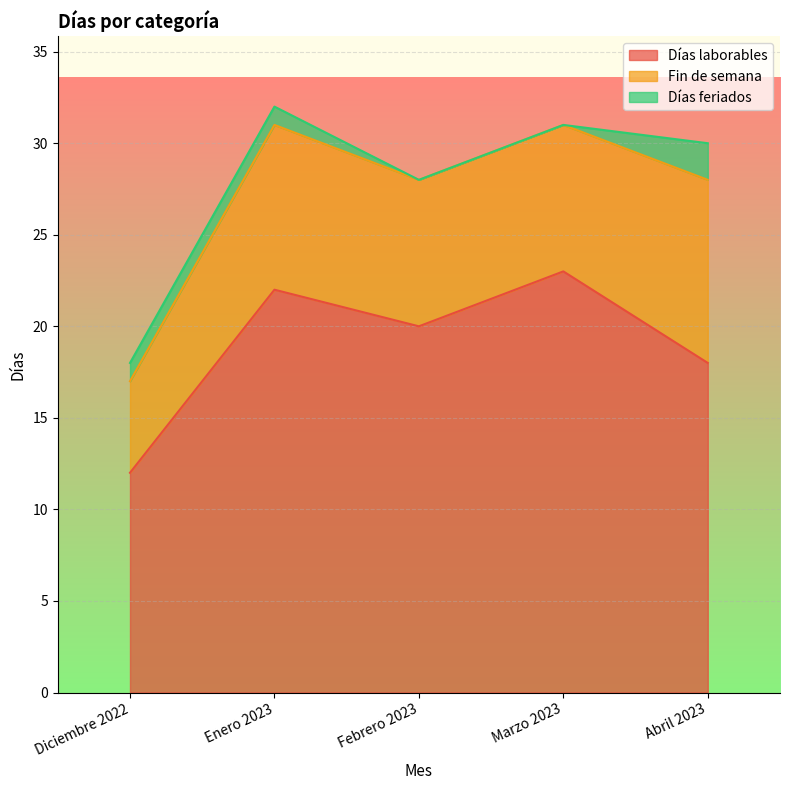

Reading right to left, list all the values displayed in this chart.

Días laborables: Abril 2023=18	Marzo 2023=23	Febrero 2023=20	Enero 2023=22	Diciembre 2022=12
Fin de semana: Abril 2023=10	Marzo 2023=8	Febrero 2023=8	Enero 2023=9	Diciembre 2022=5
Días feriados: Abril 2023=2	Marzo 2023=0	Febrero 2023=0	Enero 2023=1	Diciembre 2022=1